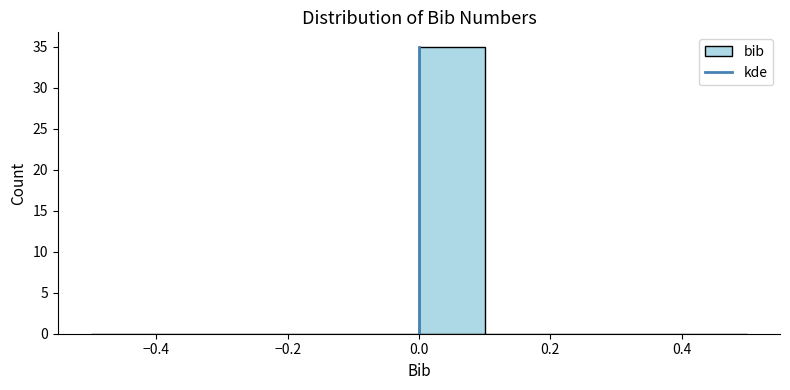

Reading left to right, list every bar in this chart as the range it spans on the x-axis followed by its height. The values are not printed on the chart, so give them approximately, as read against the axis.

-0.5 to -0.4: 0
-0.4 to -0.3: 0
-0.3 to -0.2: 0
-0.2 to -0.1: 0
-0.1 to 0.0: 0
0.0 to 0.1: 35
0.1 to 0.2: 0
0.2 to 0.3: 0
0.3 to 0.4: 0
0.4 to 0.5: 0